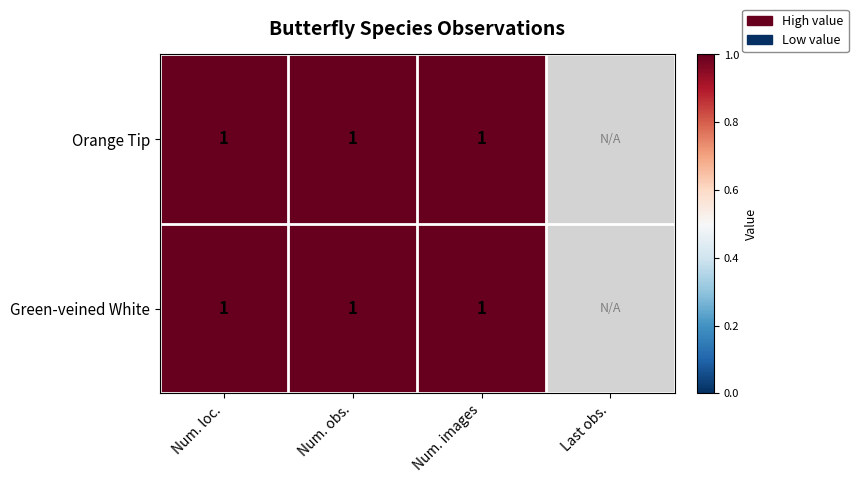

The value of Orange Tip at 1 is 0. True or false?

False